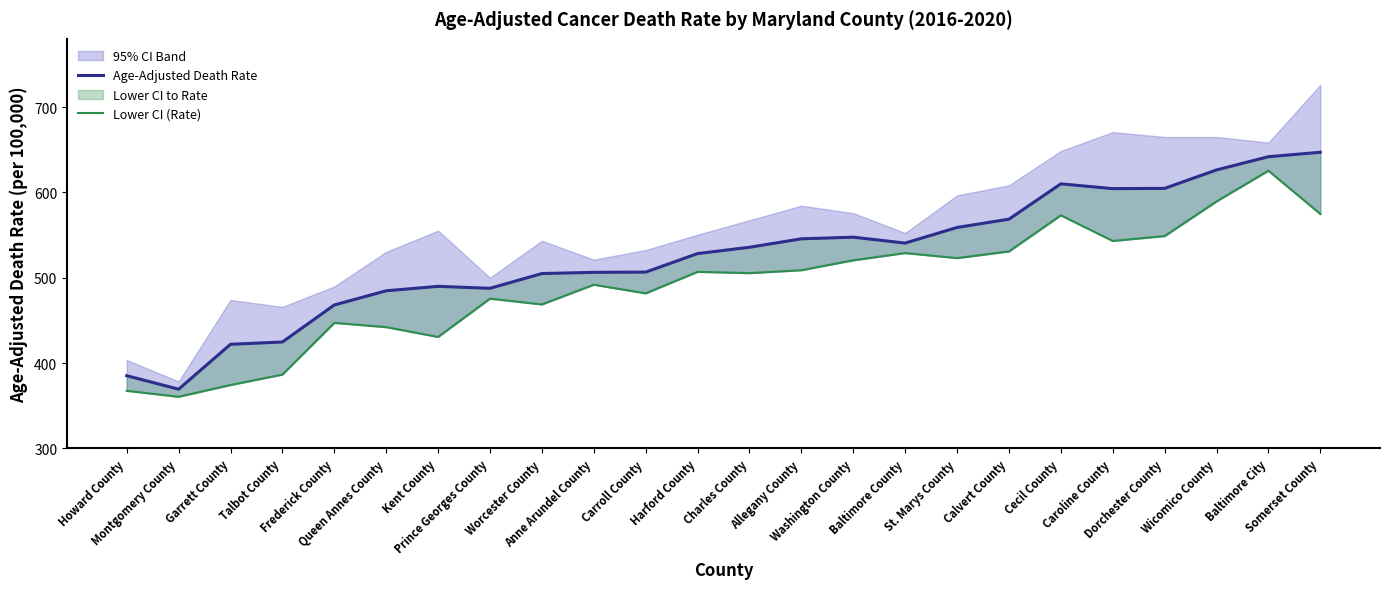

What is the minimum value for Lower CI (Rate)?

360.6